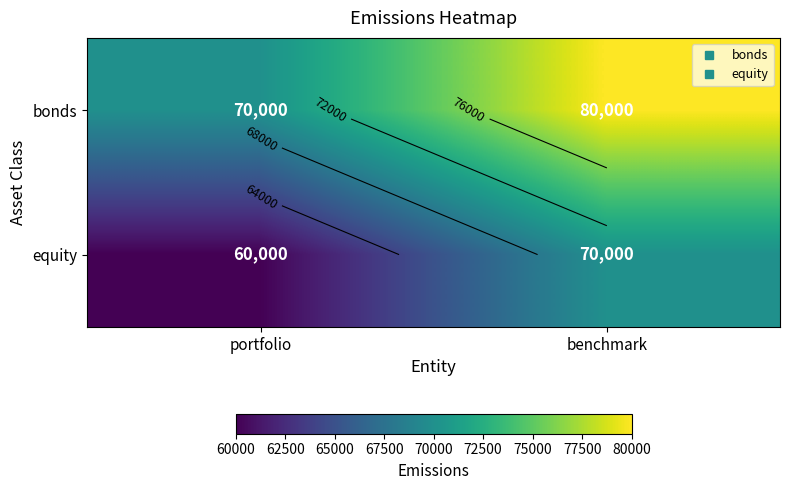

How many bonds values are between 70000 and 80000?

2